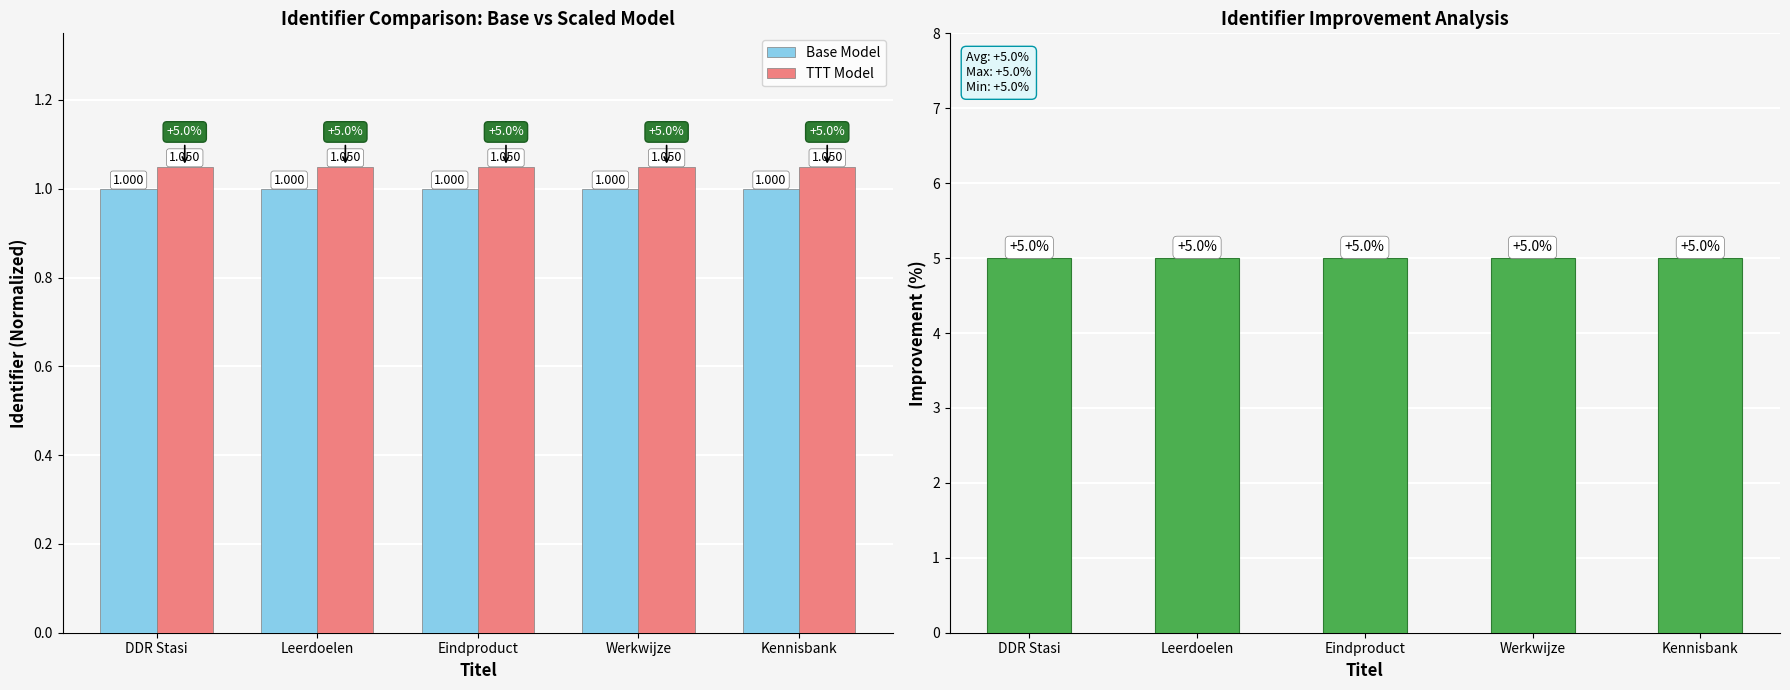

What is the label of the 2nd bar from the right?

Werkwijze